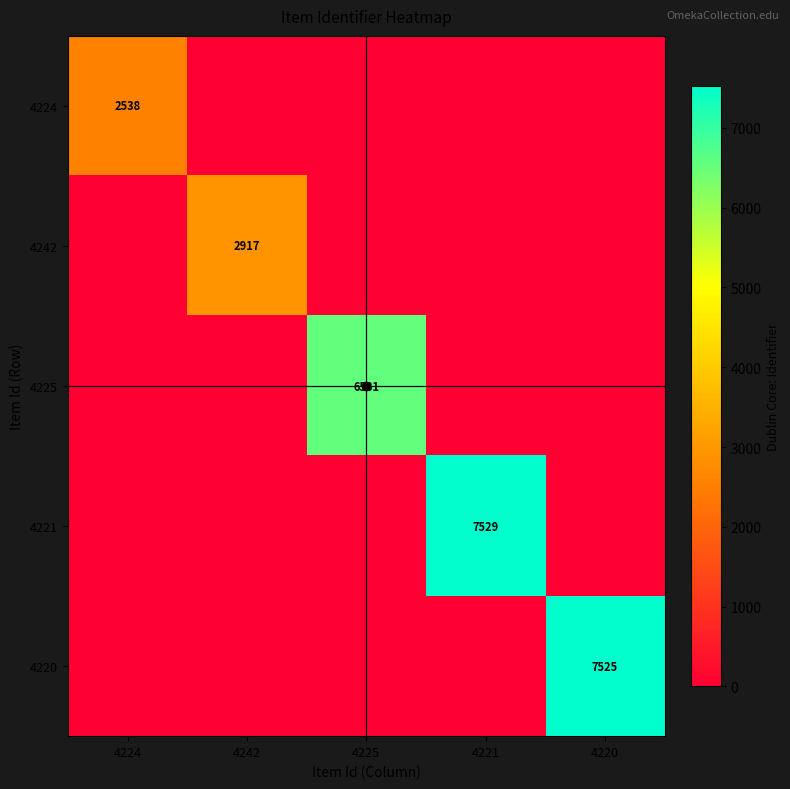

The value of 4220 at 4220 is 7525. True or false?

True